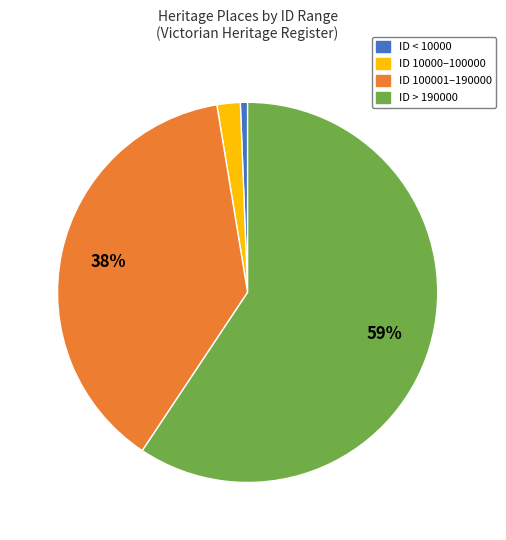

To the nearest percent, what is the average slice percentage?

25%